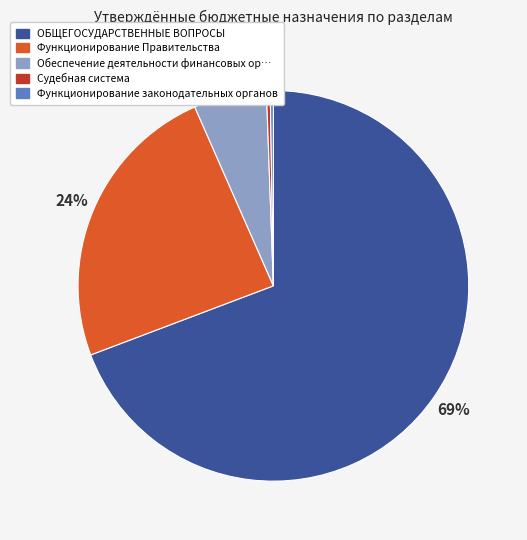

Is there a majority slice in this chart?

Yes